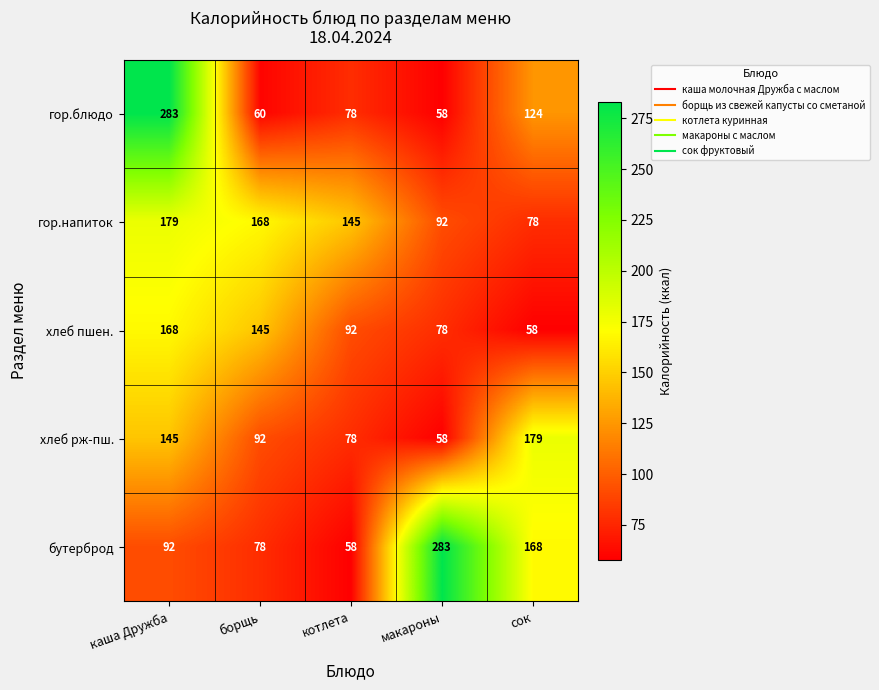

What is the sum of all хлеб пшен. values?

541